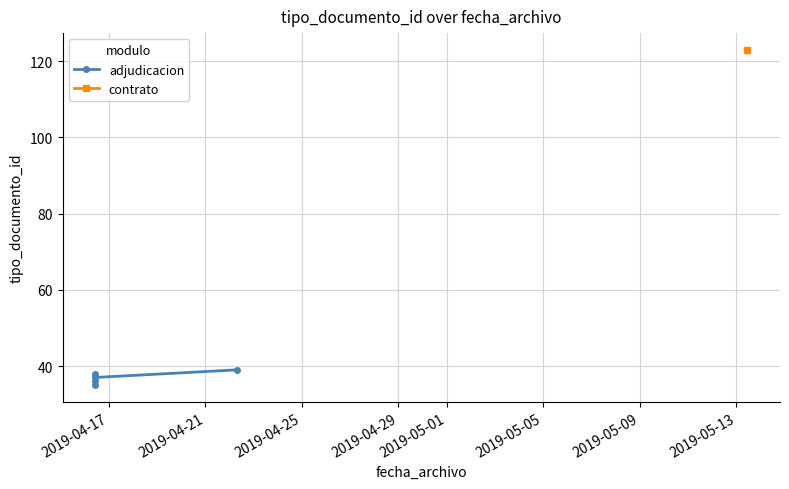

How many lines are shown in the chart?

1